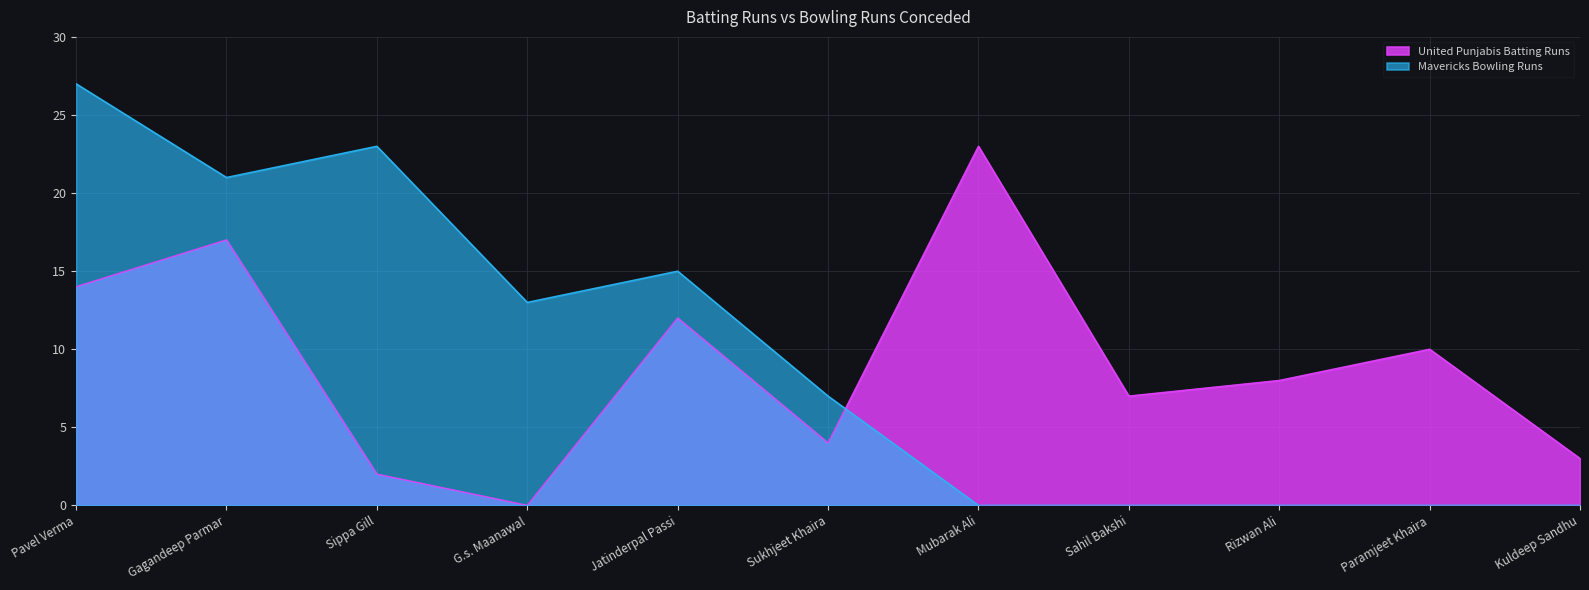

Reading left to right, list all the values displayed in this chart.

United Punjabis Batting Runs: 14	17	2	0	12	4	23	7	8	10	3
Mavericks Bowling Runs: 27	21	23	13	15	7	0	0	0	0	0